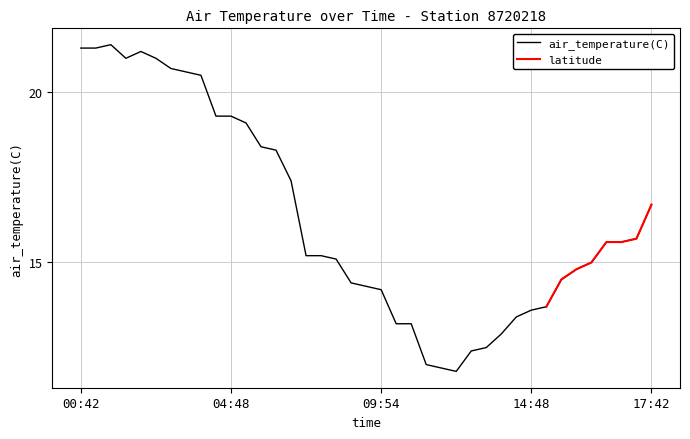

What is the minimum value for air_temperature(C)?

11.8